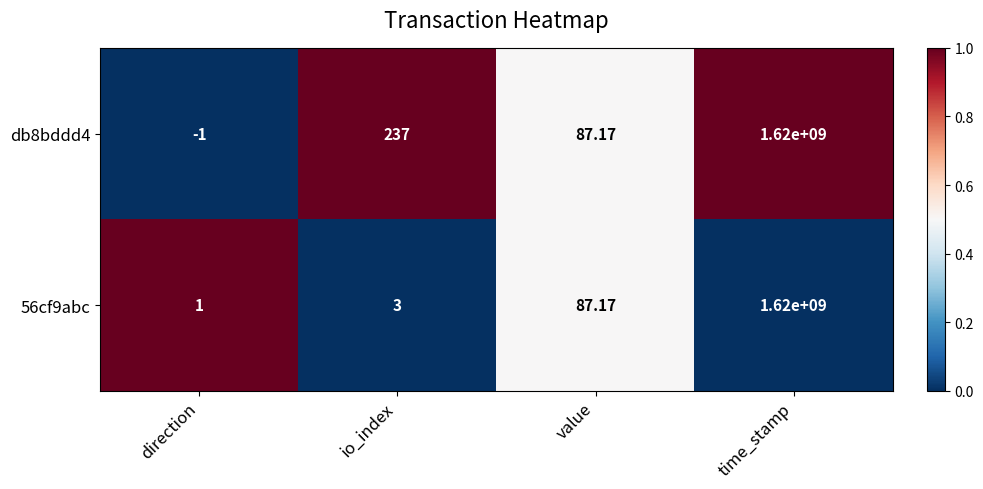

Which category has the highest value across all series?

time_stamp